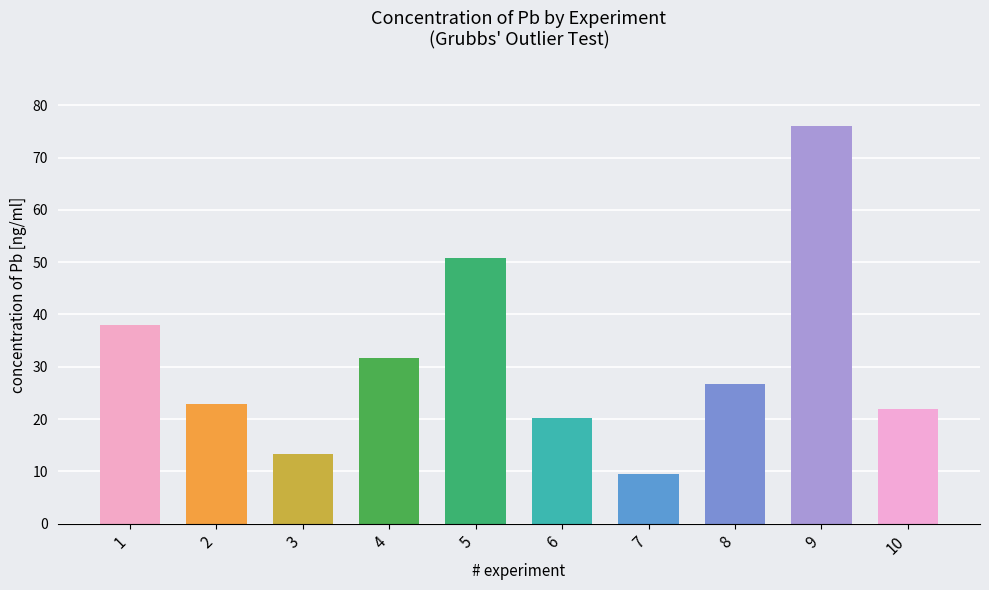

Rank the categories by value from lowest to highest.

7, 3, 6, 10, 2, 8, 4, 1, 5, 9